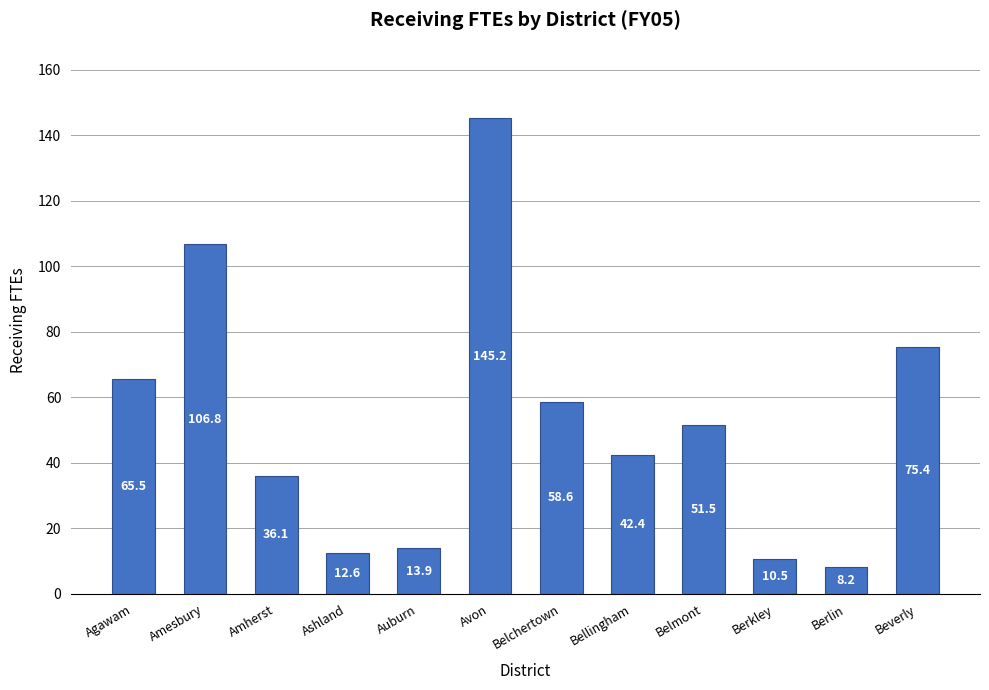

Rank the categories by value from lowest to highest.

Berlin, Berkley, Ashland, Auburn, Amherst, Bellingham, Belmont, Belchertown, Agawam, Beverly, Amesbury, Avon